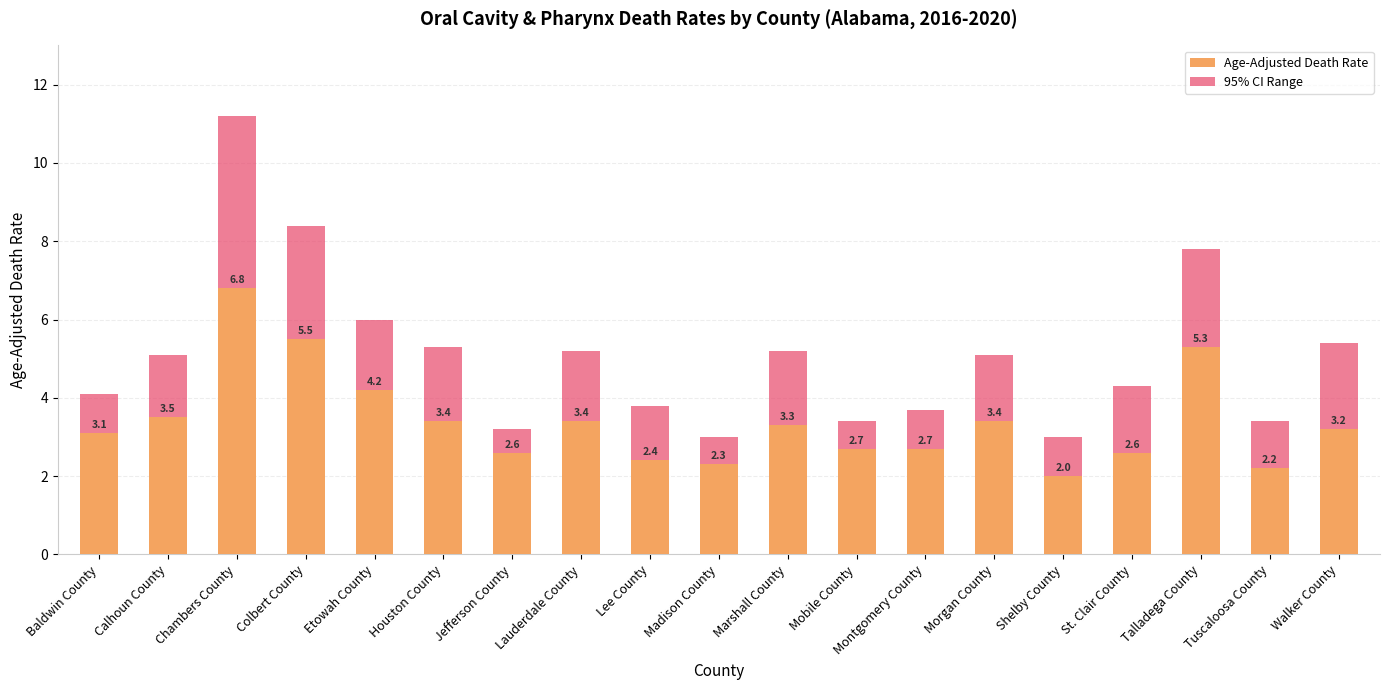

Rank the series by their maximum value, from lowest to highest.

Age-Adjusted Death Rate, 95% CI Range